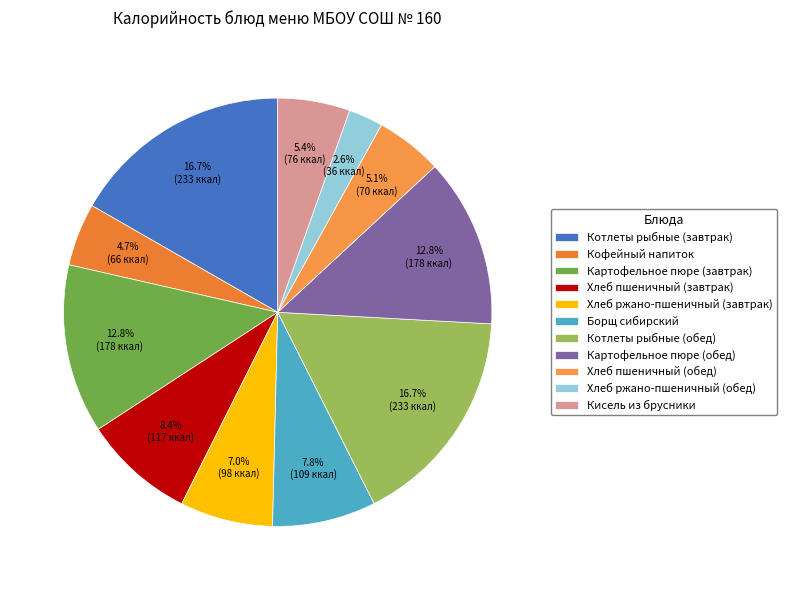

Is there any slice that represents more than half of the pie?

No